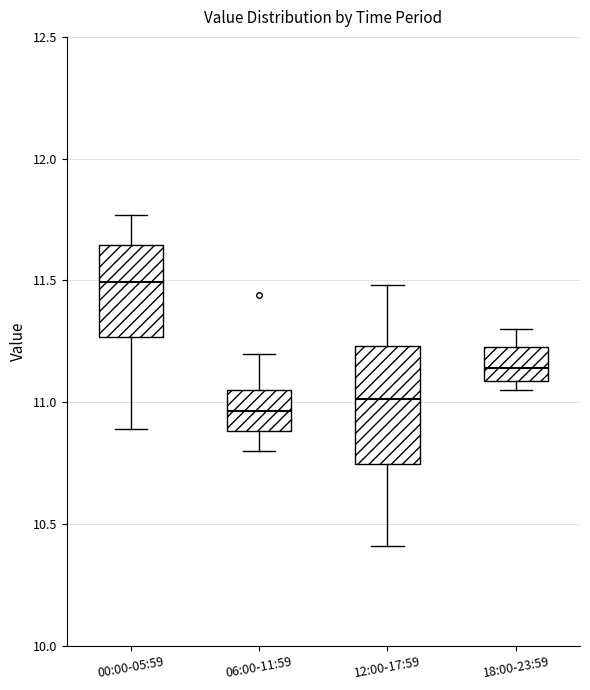

Where is the upper edge of the box for 18:00-23:59 on the y-axis? The values are not printed on the chart, so give them approximately, as read against the axis.

11.25